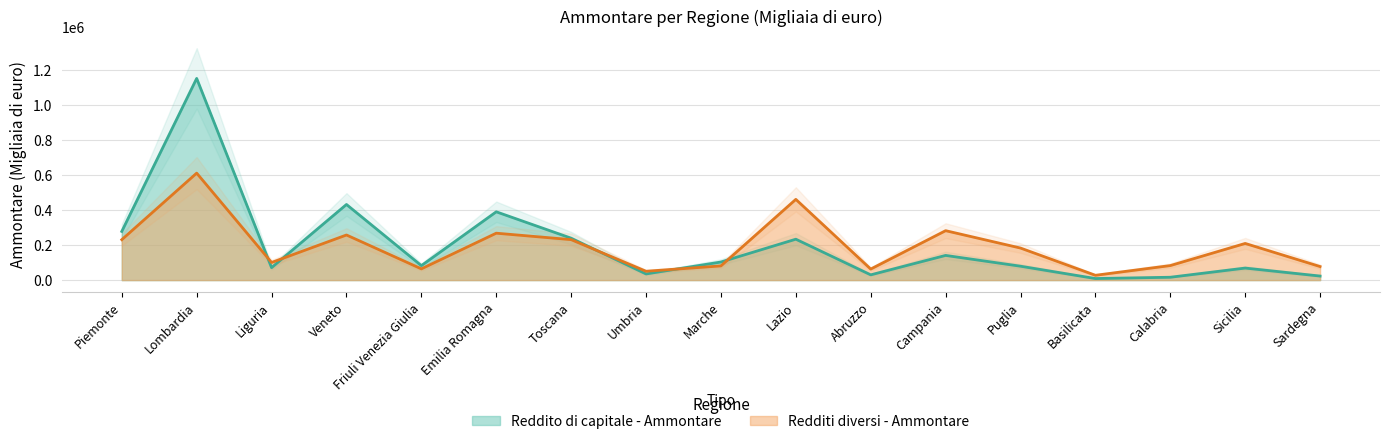

Which category has the lowest value across all series?

Basilicata